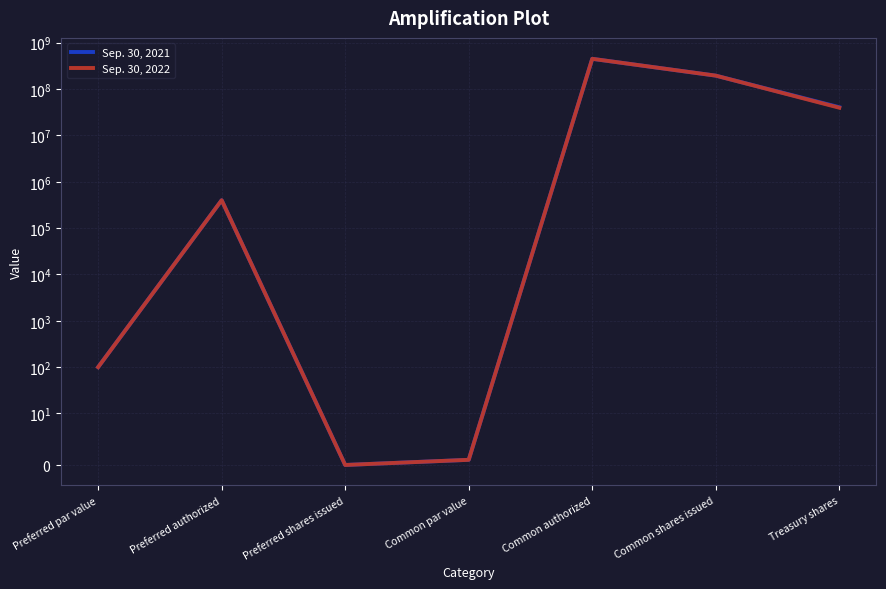

True or false: Sep. 30, 2021 and Sep. 30, 2022 intersect in this chart.

False